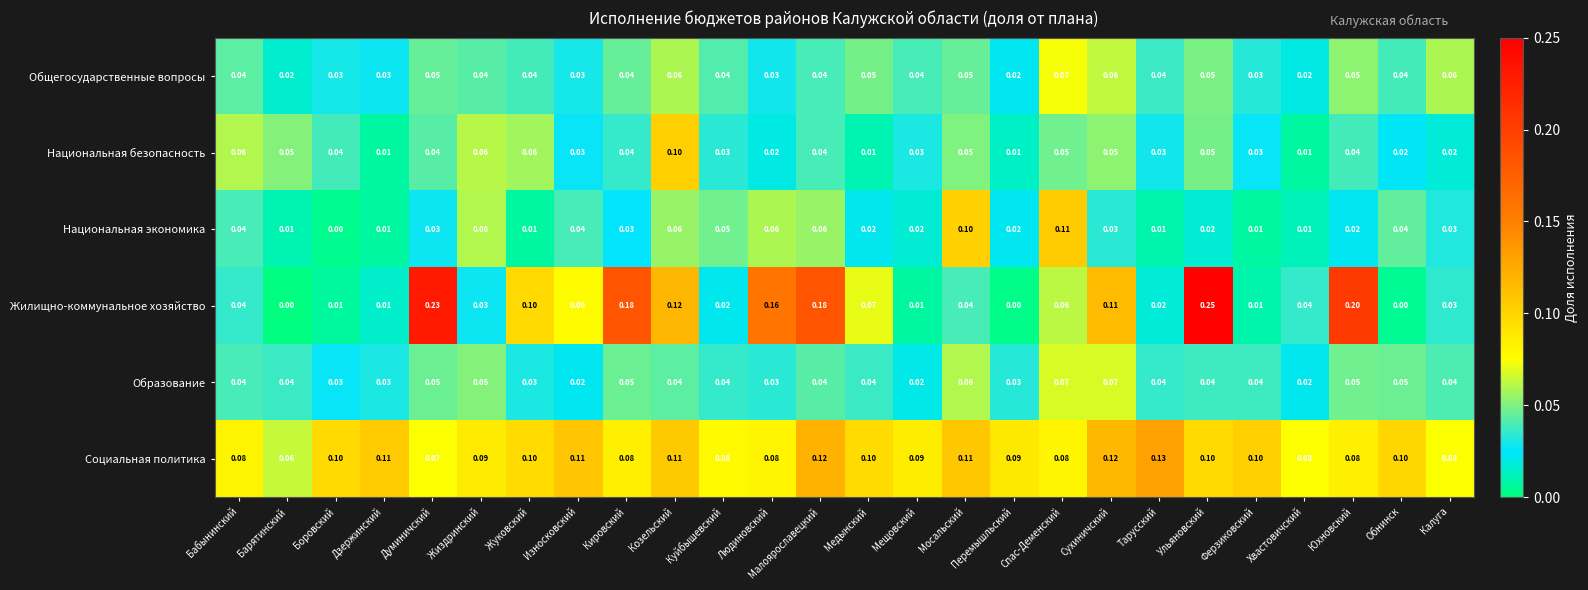

At which label does Национальная экономика reach its minimum?

Боровский